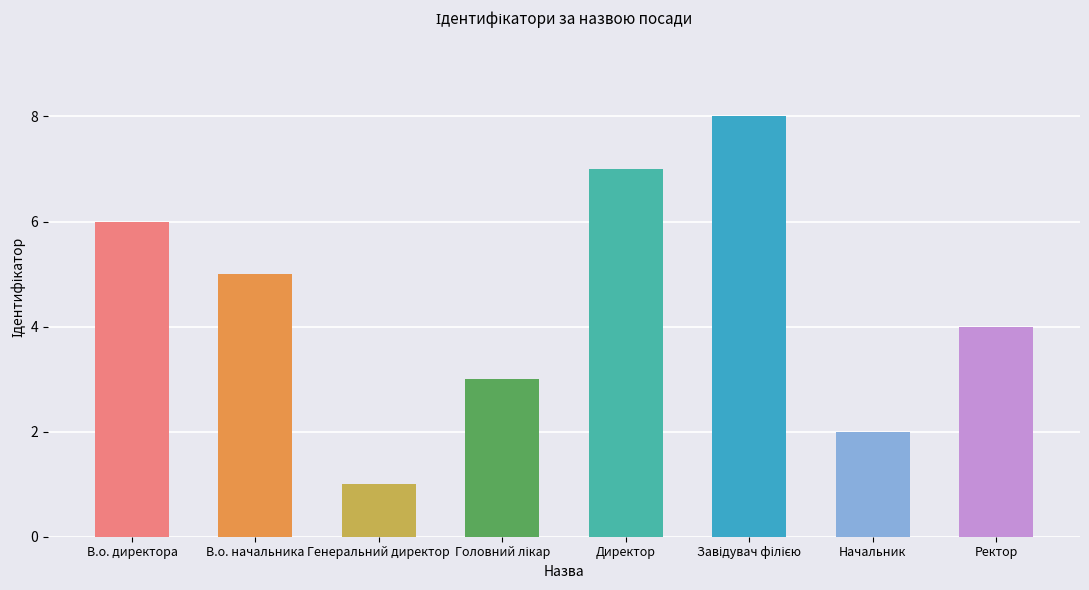

What is the change in value from В.о. директора to Начальник?

-4